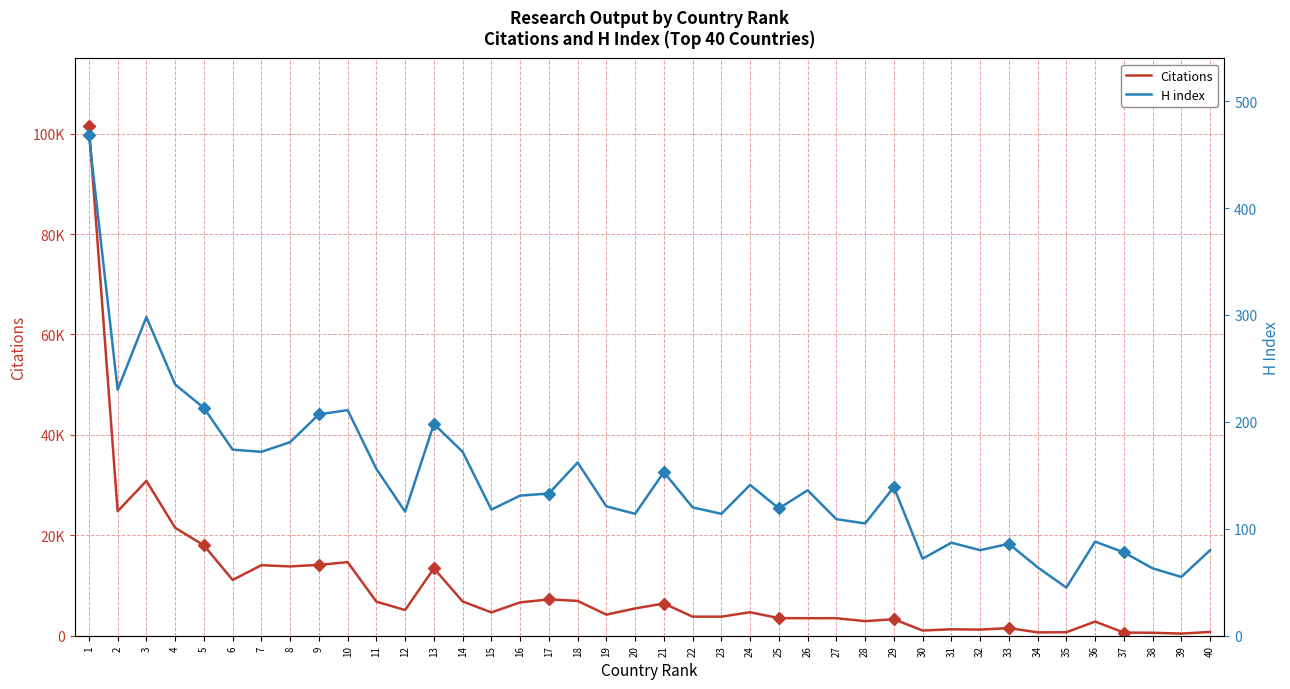

Between 25 and 29, which series saw the biggest shift?

Citations